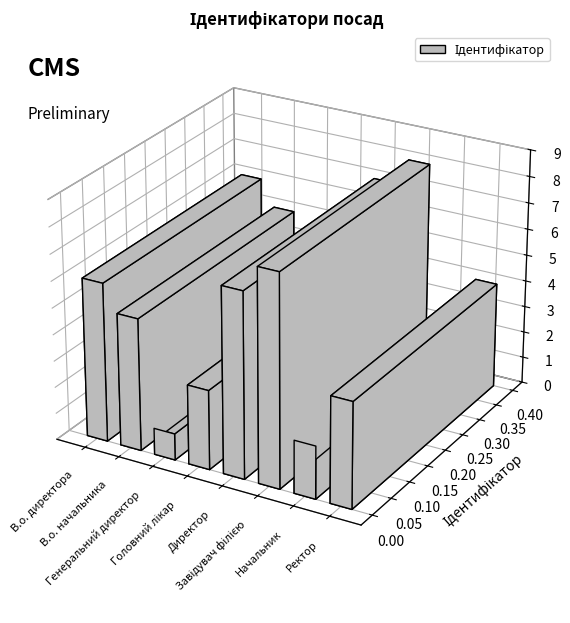

Is it true that the value at Головний лікар is 3?

True